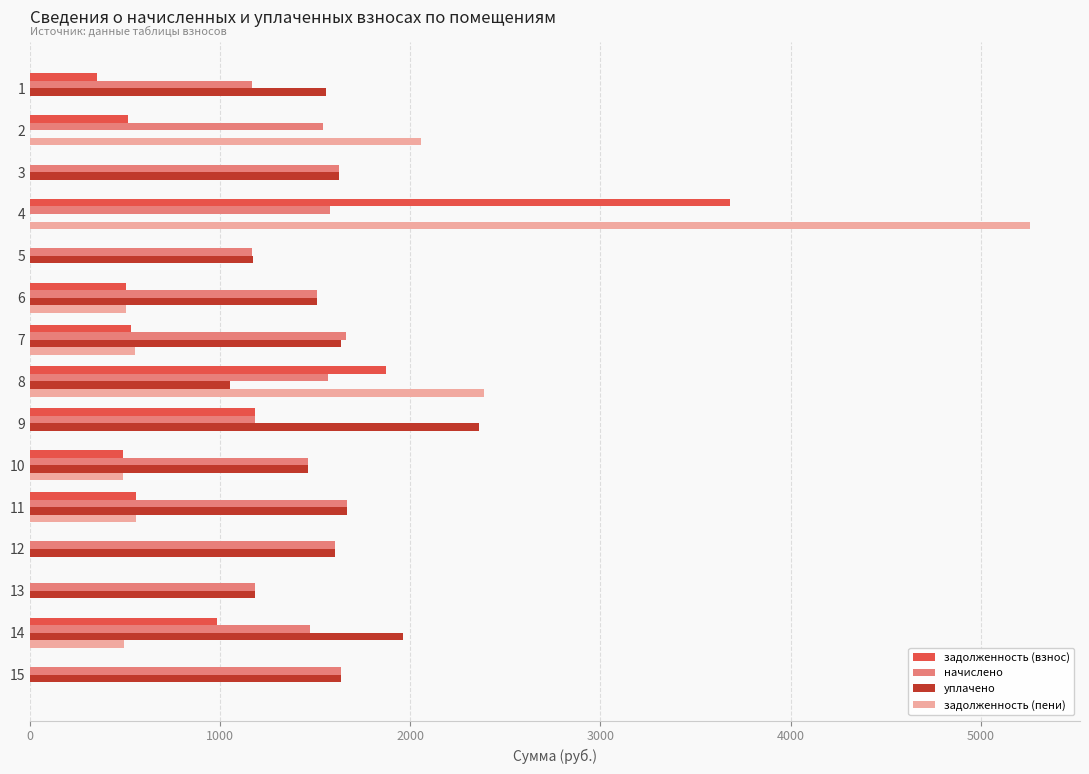

What is the sum of all задолженность (пени) values?

12290.3